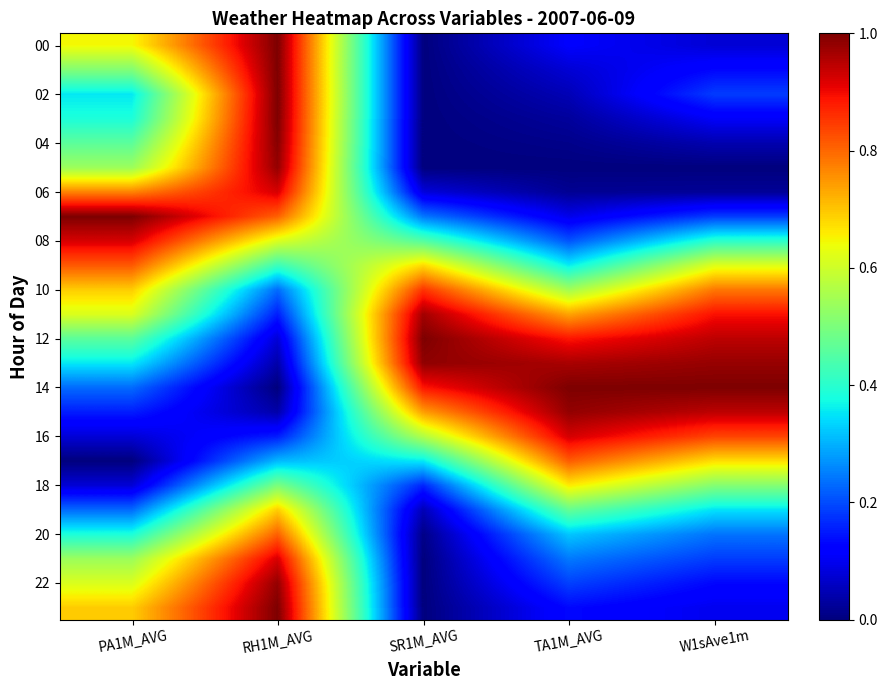

How many categories are shown in the chart?

5